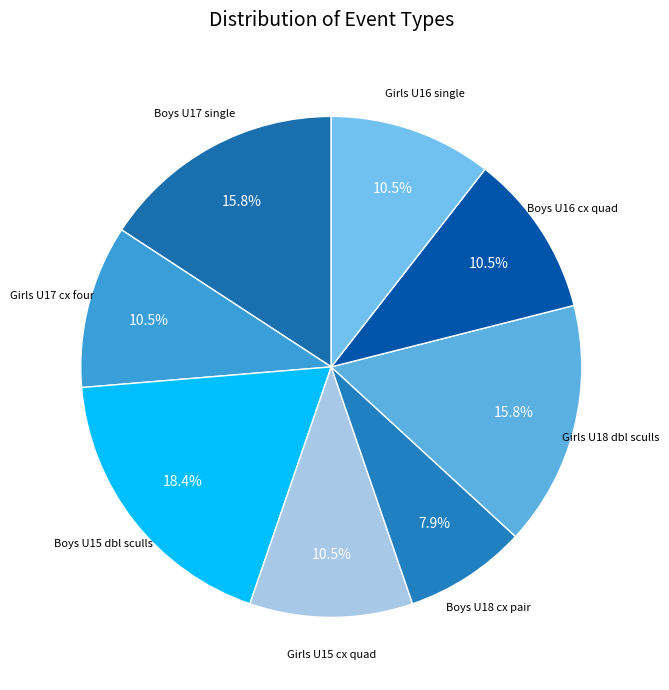

Count the number of slices in the pie.

8